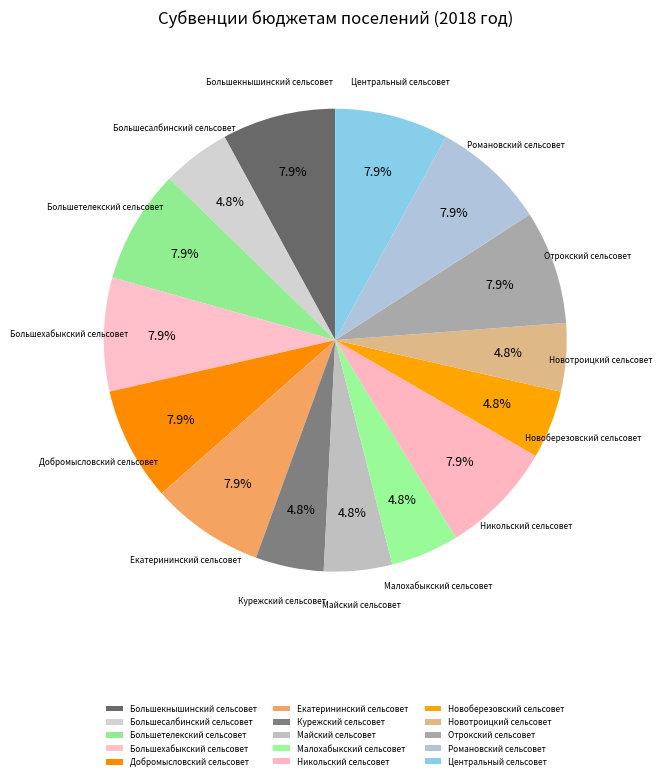

How many slices are in this pie chart?

15